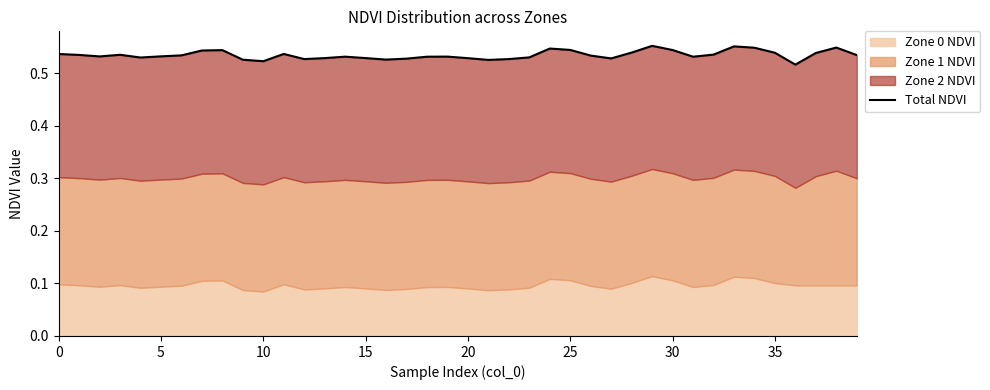

Which label corresponds to the smallest value in the chart?

36